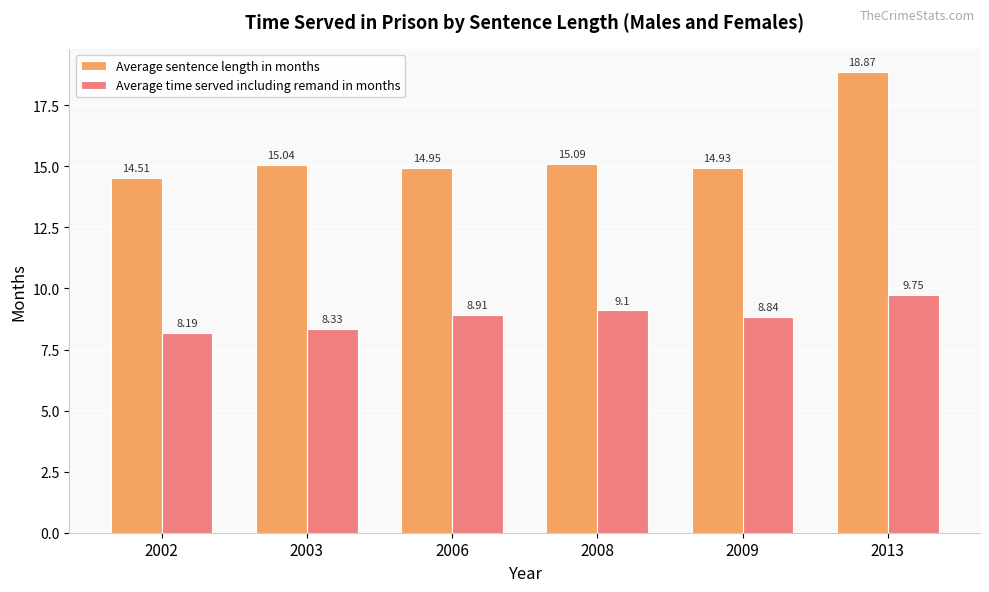

At which category is the sum across all series the highest?

2013